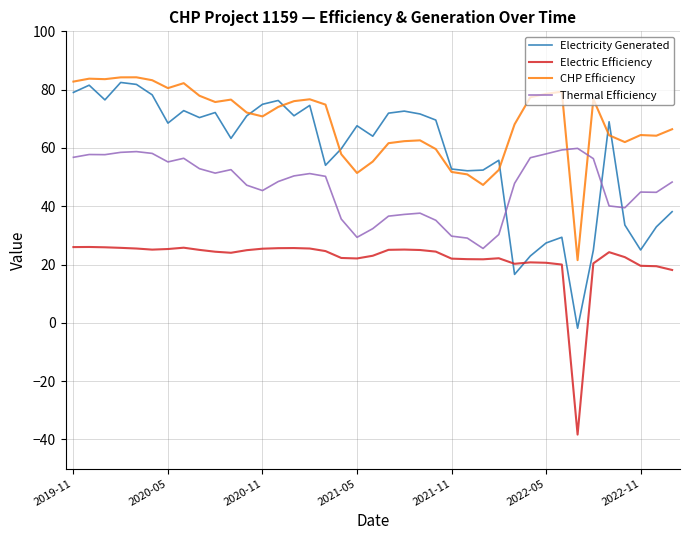

What is the maximum value shown in the chart?

84.2